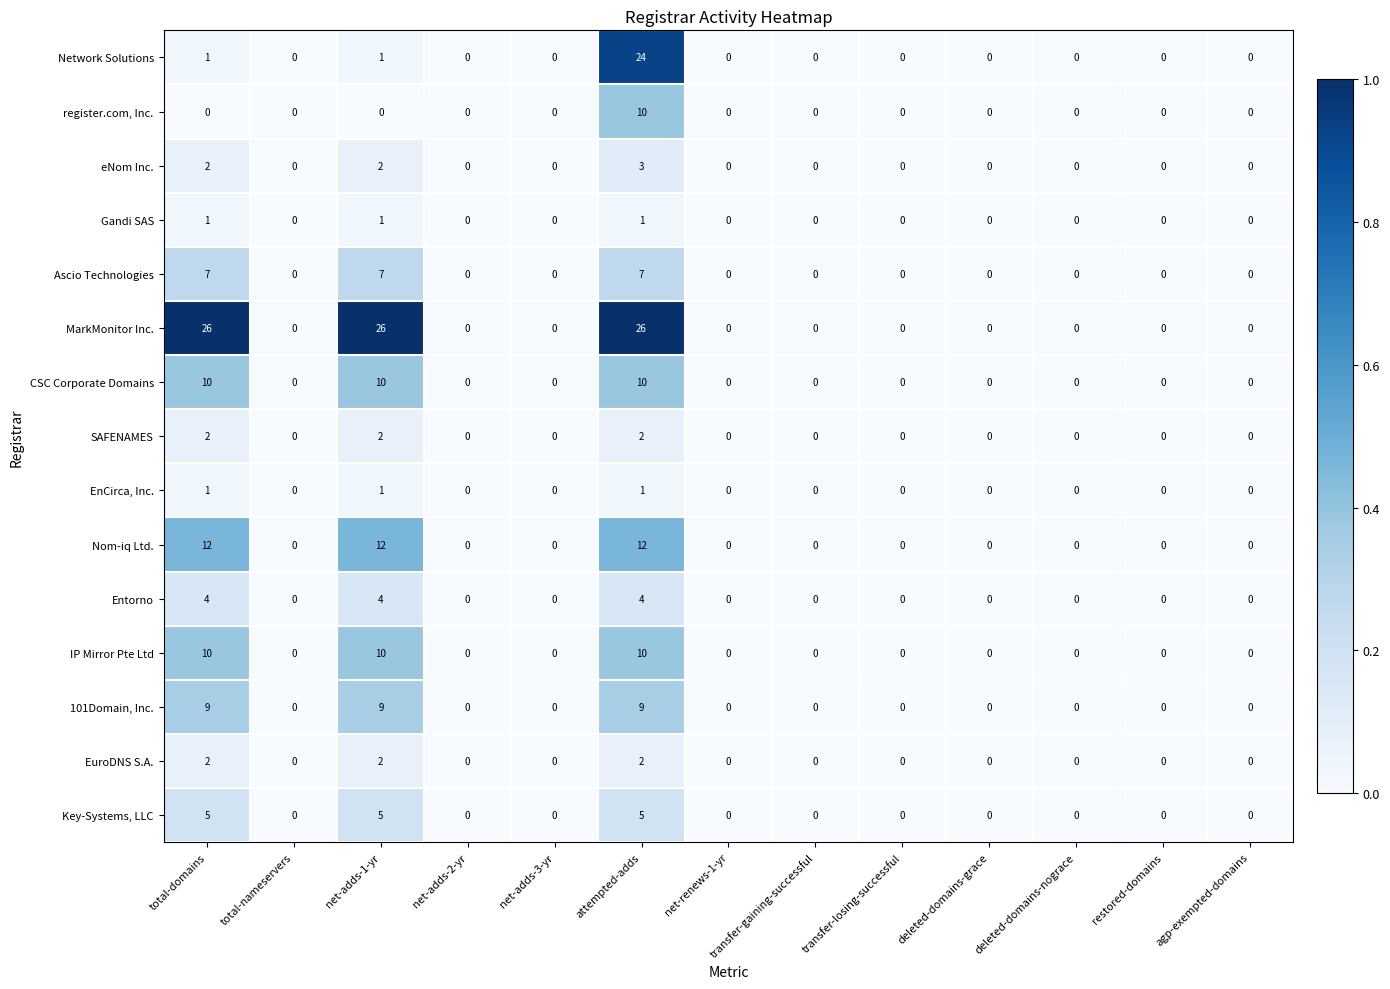

What is the sum of all Nom-iq Ltd. values?

36